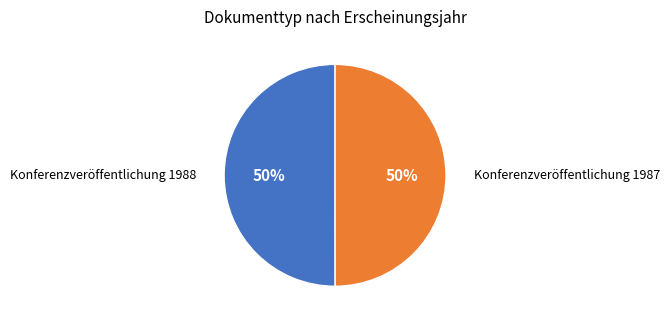

Approximately how many times larger is the value at Konferenzveröffentlichung 1988 compared to Konferenzveröffentlichung 1987?

1.0